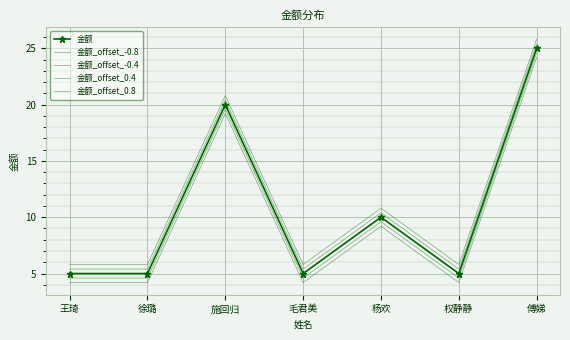

Is the value of 金额_offset_0.8 at 毛君美 greater than the value of 金额 at 徐璐?

Yes